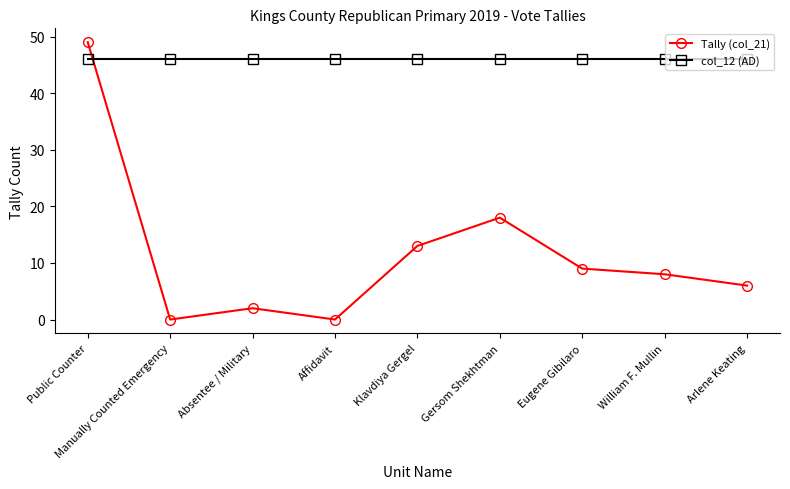

Where do col_12 (AD) and Tally (col_21) first cross each other?

Public Counter and Manually Counted Emergency